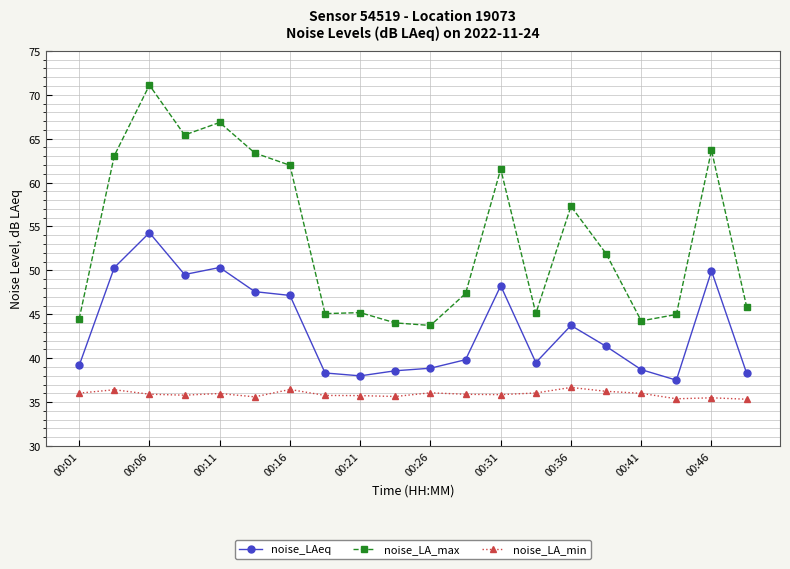

True or false: noise_LA_max and noise_LA_min intersect in this chart.

False